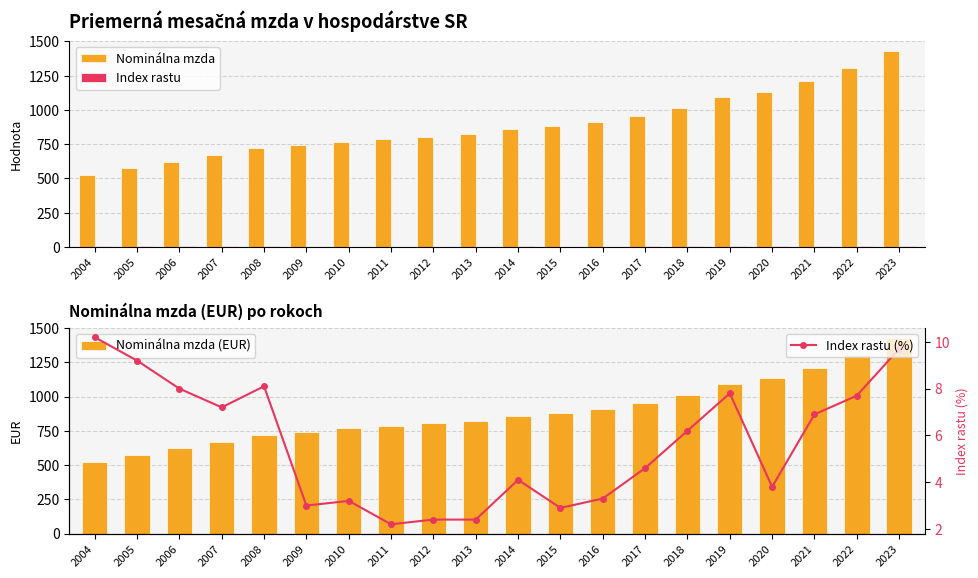

What are all the series names shown in the legend?

Nominálna mzda, Index rastu, Nominálna mzda (EUR), Index rastu (%)